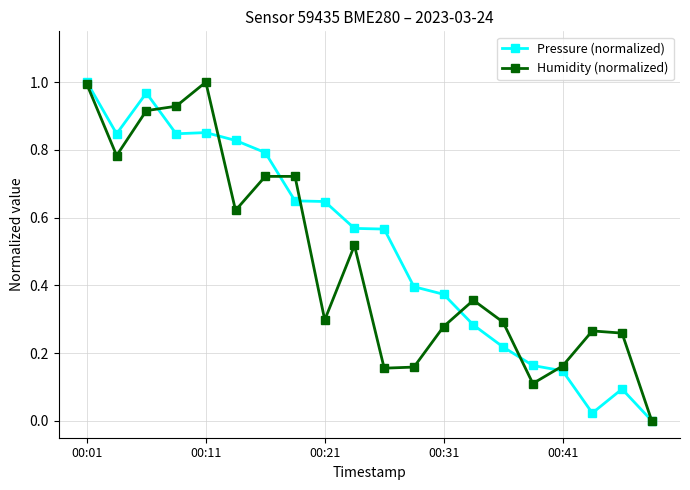

True or false: Pressure (normalized) has more than 0 points higher than both neighbors.

True